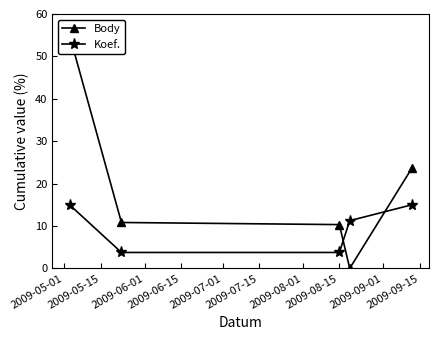

After their last crossing, which series has the higher values: Koef. or Body?

Body